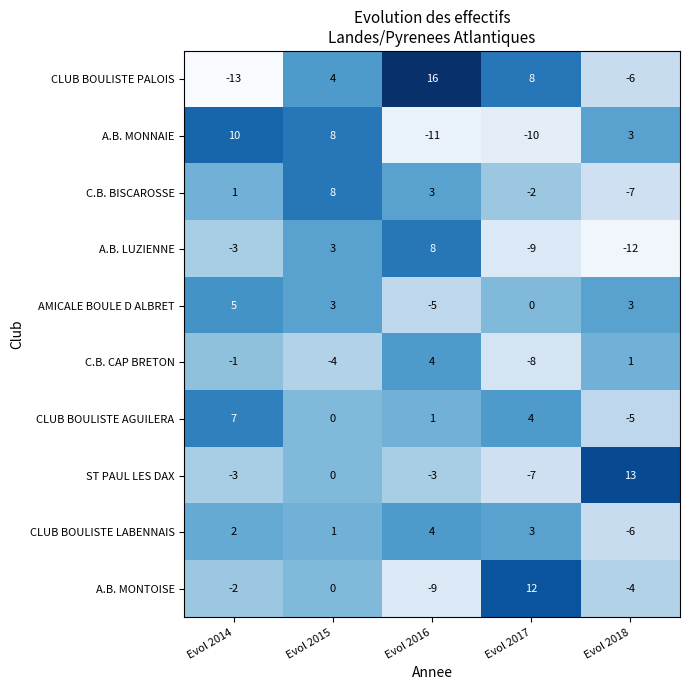

Rank the categories by A.B. MONNAIE value from highest to lowest.

Evol 2014, Evol 2015, Evol 2018, Evol 2017, Evol 2016